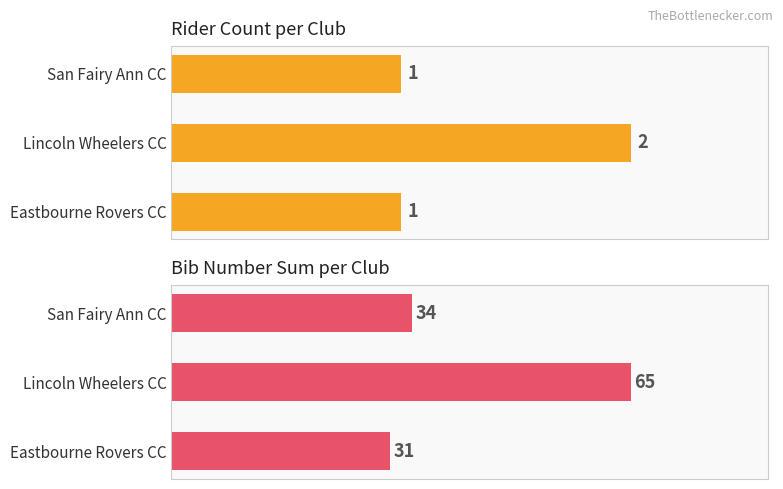

Which has a higher value, Lincoln Wheelers CC or Eastbourne Rovers CC?

Lincoln Wheelers CC